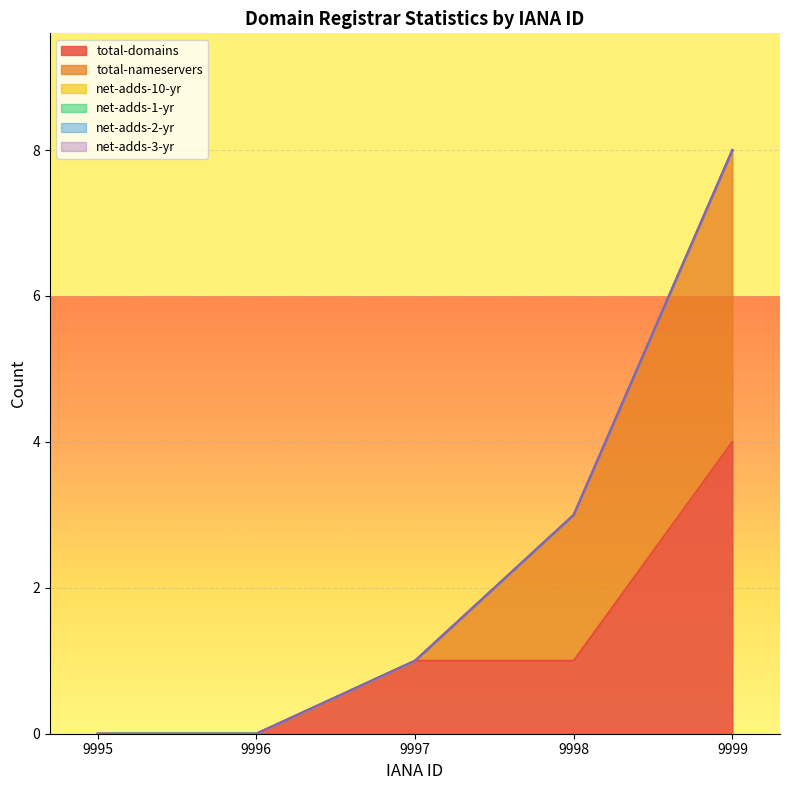

Reading right to left, extract all data points from this chart.

total-domains: 4	1	1	0	0
total-nameservers: 4	2	0	0	0
net-adds-10-yr: 0	0	0	0	0
net-adds-1-yr: 0	0	0	0	0
net-adds-2-yr: 0	0	0	0	0
net-adds-3-yr: 0	0	0	0	0